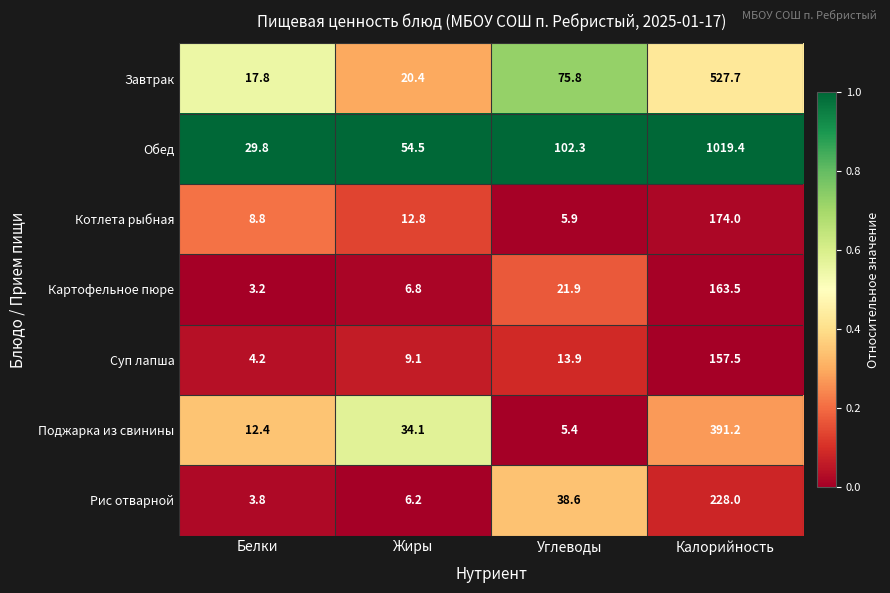

The Картофельное пюре series shows 4.9 at Белки. True or false?

False